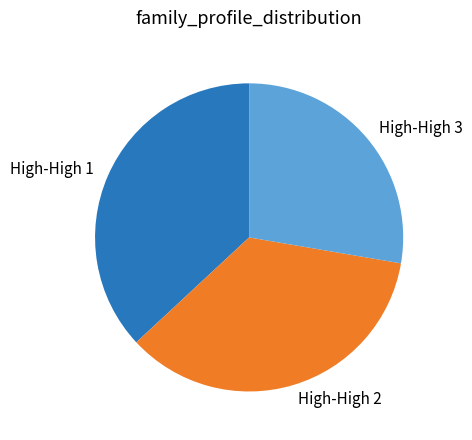

Is the sum of High-High 3 and High-High 1 greater than half?

Yes